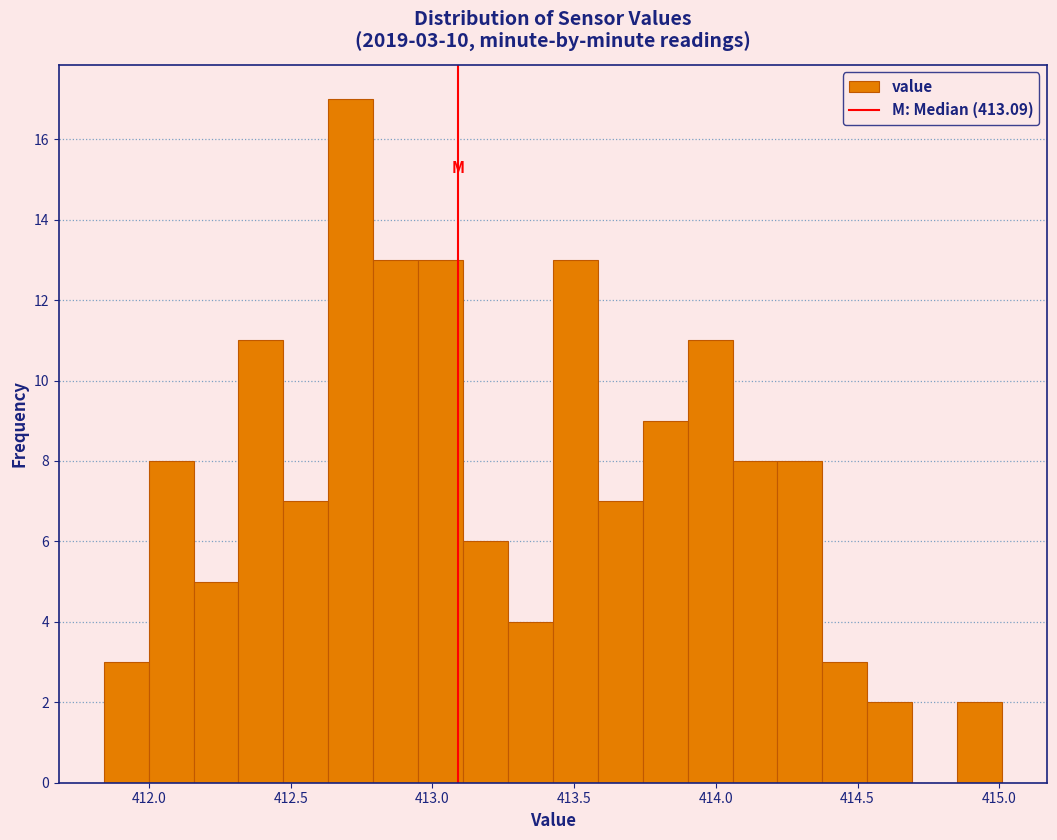

Read against the x-axis, roughly where is the centre of the tallest bar?

412.70